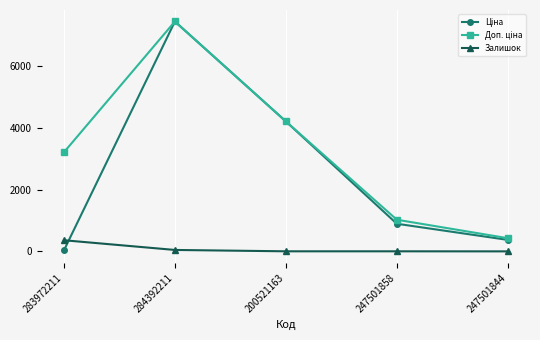

What position from the right is 283972211?

5